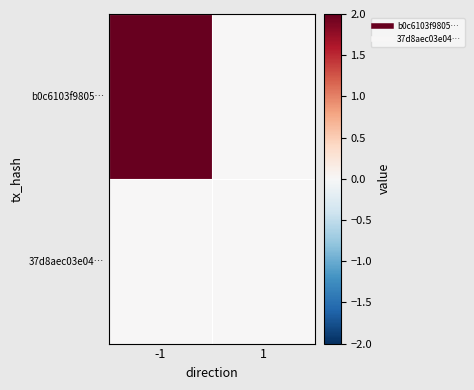

Reading right to left, transcribe all the data shown in this chart.

b0c6103f9805…: 1=0	-1=2
37d8aec03e04…: 1=0	-1=0